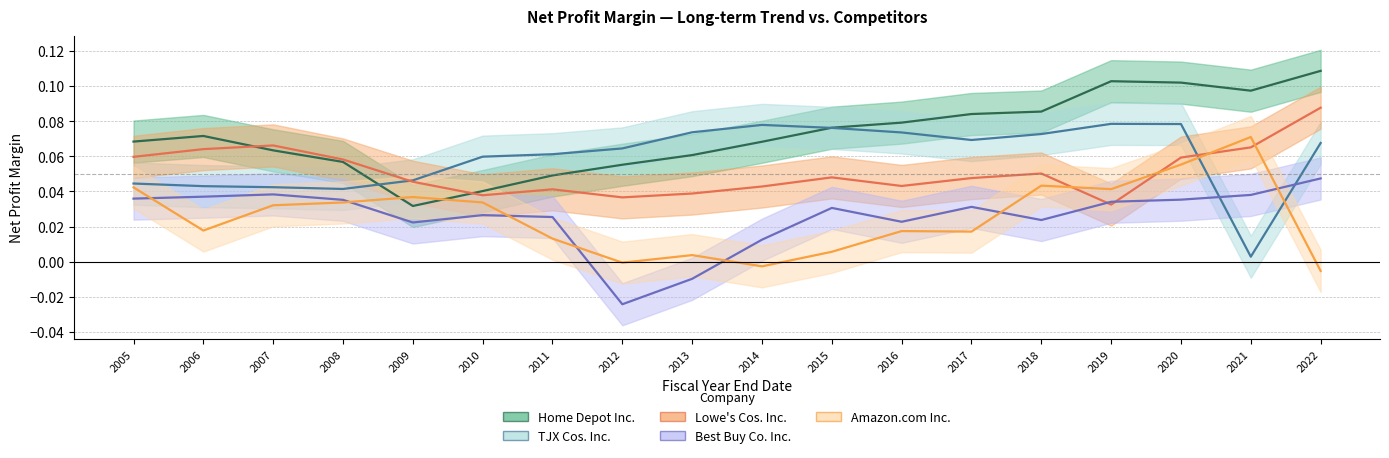

True or false: Amazon.com Inc. has more than 2 points higher than both neighbors.

True